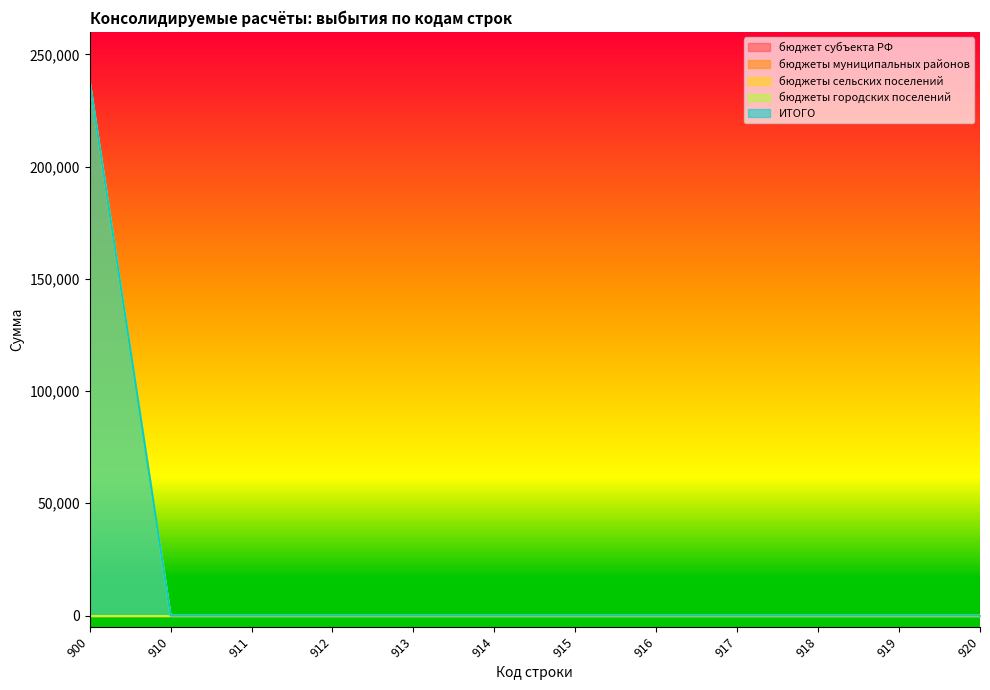

True or false: бюджеты городских поселений and бюджеты муниципальных районов intersect in this chart.

False